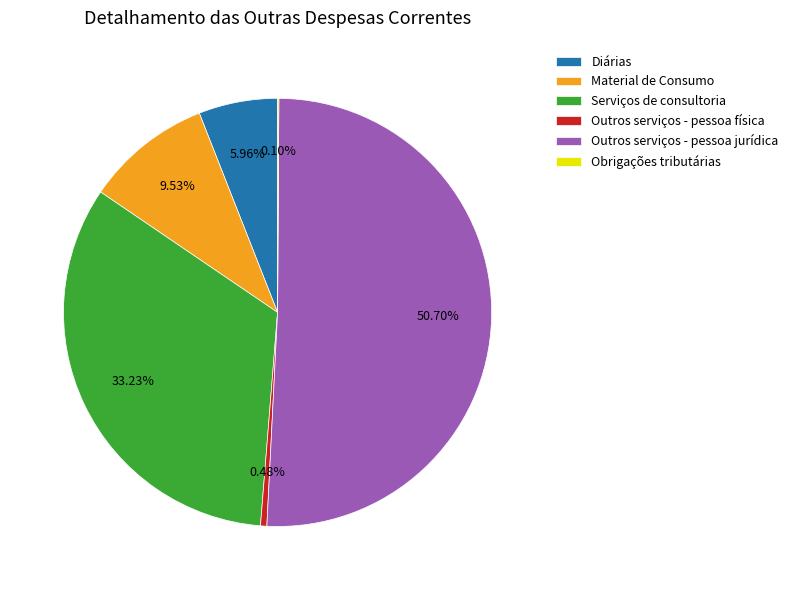

Which category accounts for the majority?

Outros serviços - pessoa jurídica